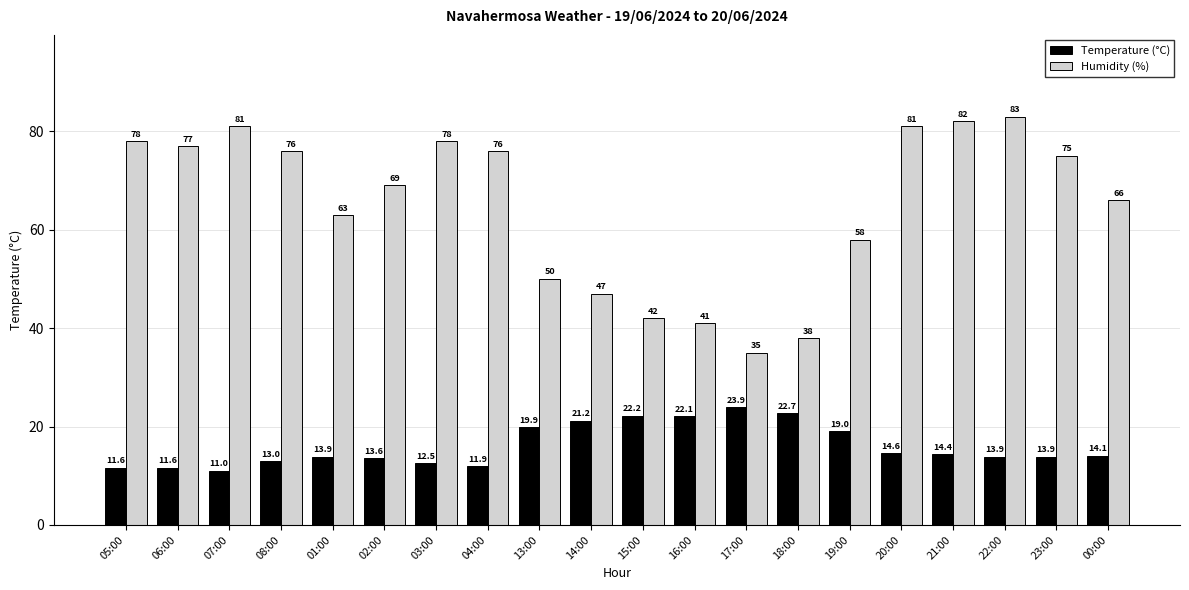

Is the value of Temperature (°C) at 19:00 greater than the value of Humidity (%) at 23:00?

No